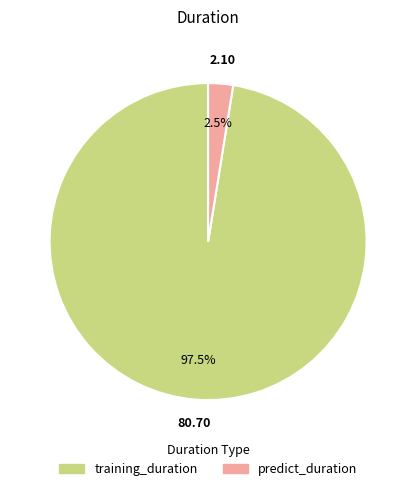

Which category has the smallest portion of the pie?

predict_duration